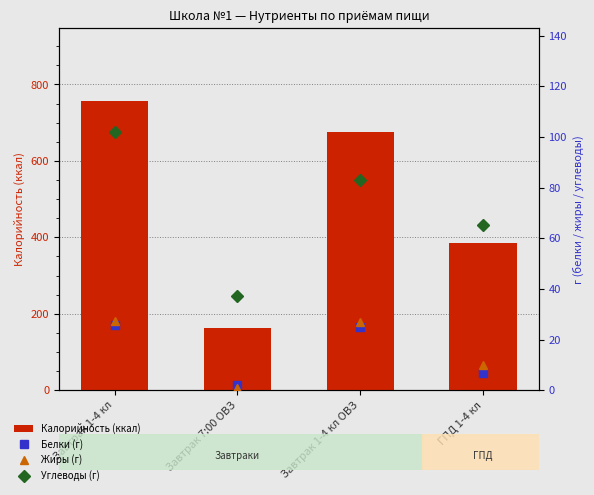

Which series has the widest spread of values?

Калорийность (ккал)